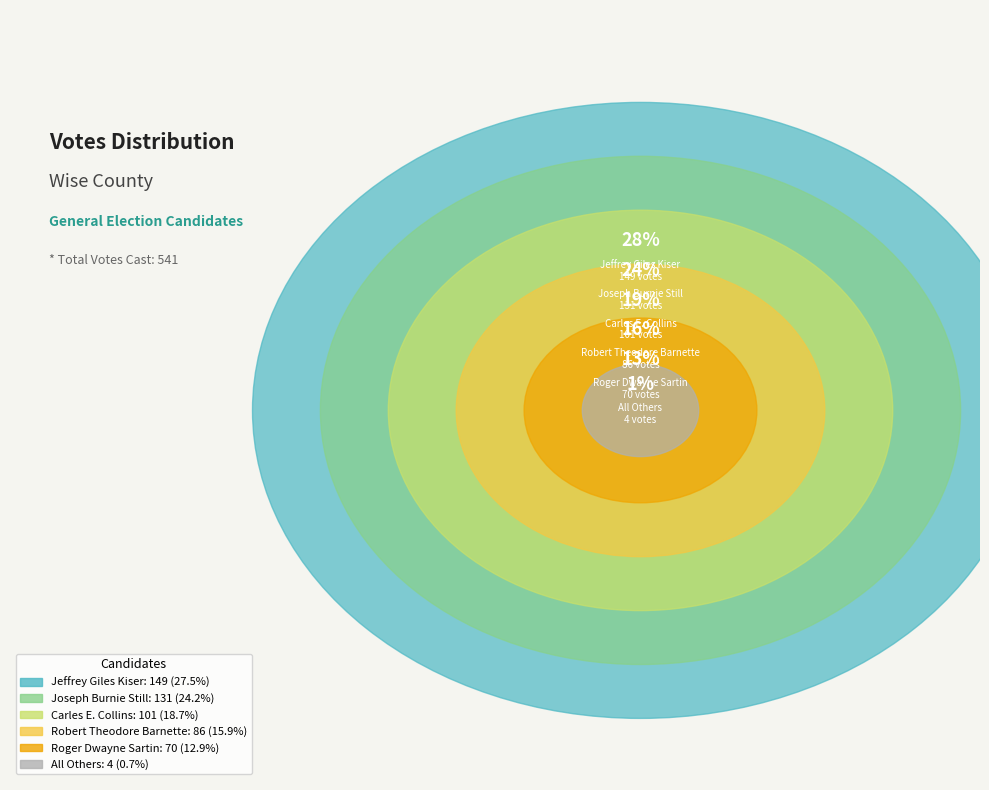

How much of the chart is everything except Carles E. Collins?

81.3%